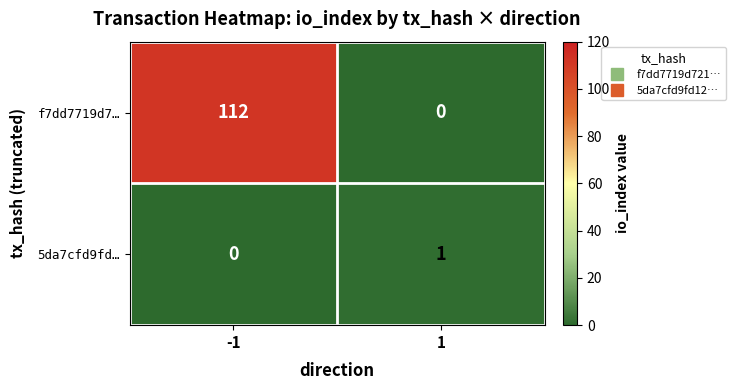

At 1, list the series in order from smallest to largest.

f7dd7719d7…, 5da7cfd9fd…